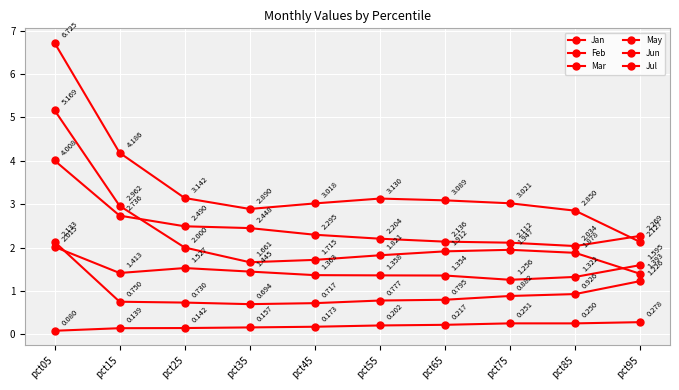

How many lines are shown in the chart?

6